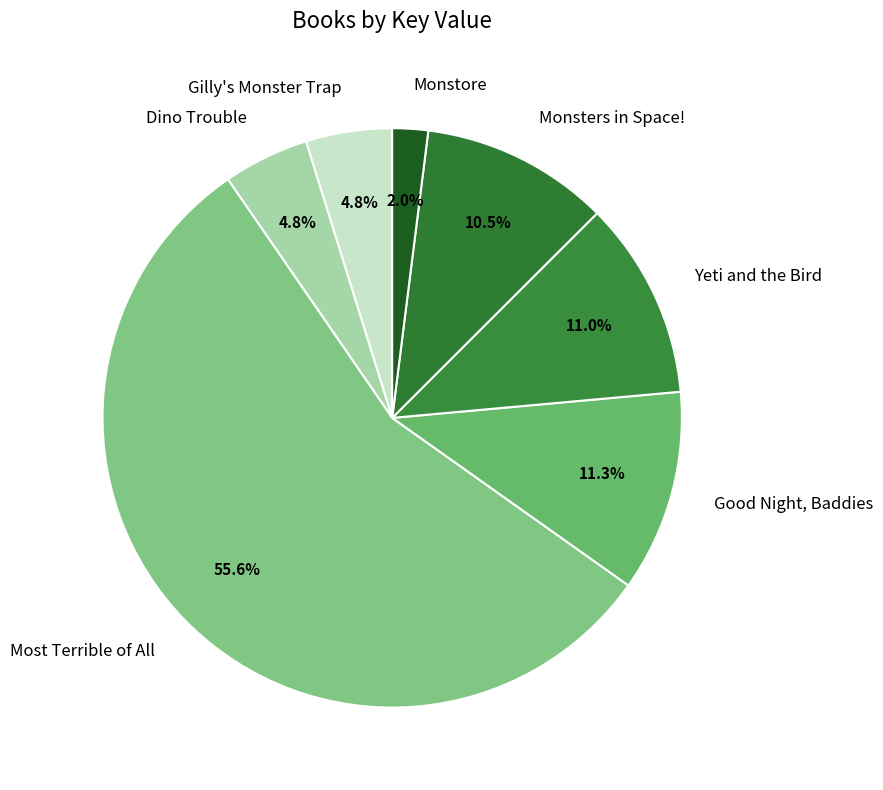

Is there any slice that represents more than half of the pie?

Yes